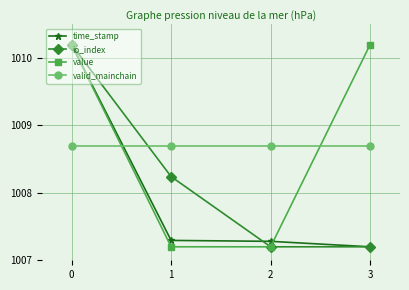

Is the value of valid_mainchain at 1 greater than the value of io_index at 0?

No